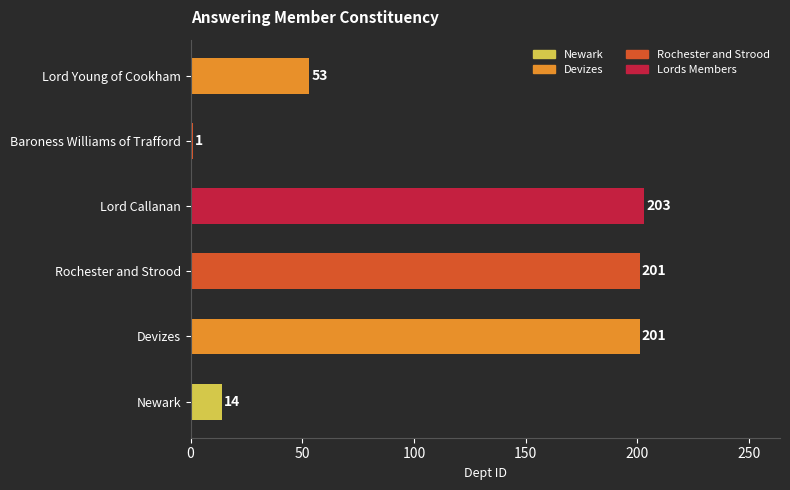

True or false: the data shows 336 at Rochester and Strood.

False